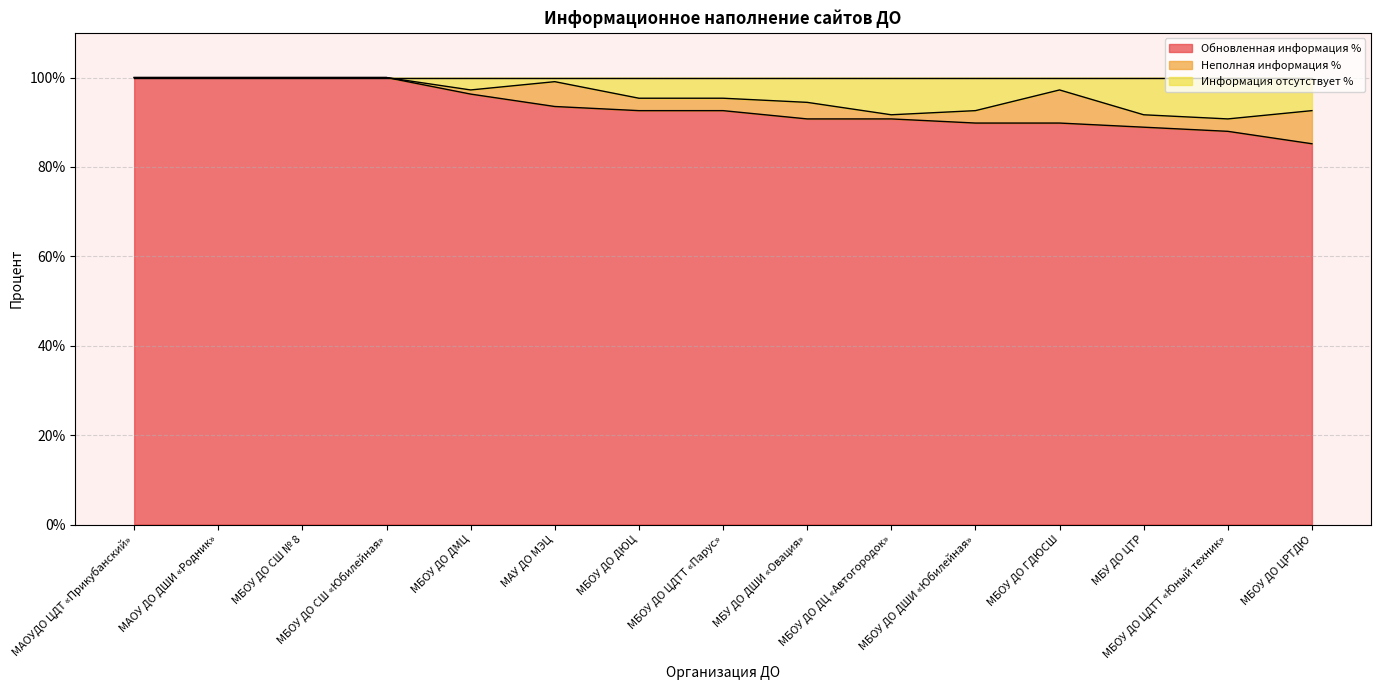

At which category does the chart reach its peak across all series?

МАОУДО ЦДТ «Прикубанский»